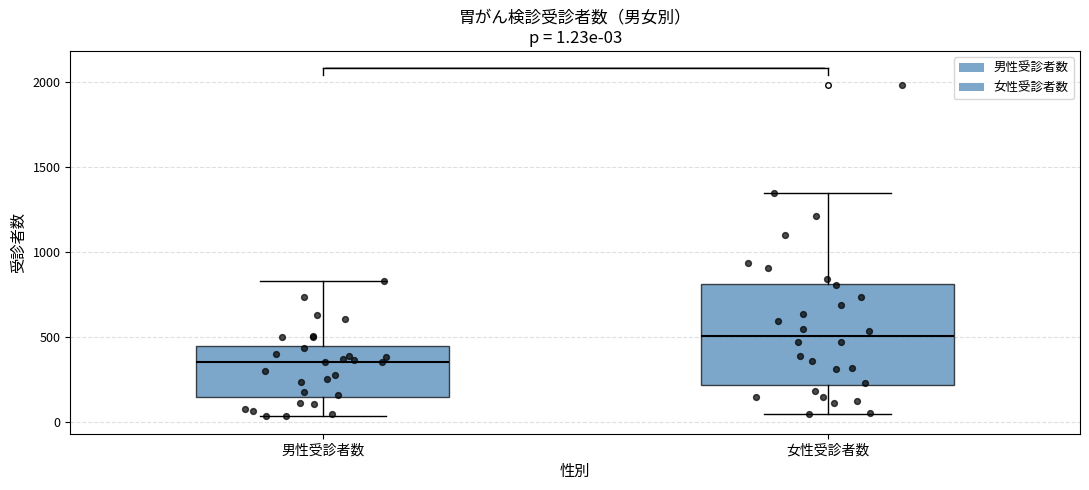

Which box has the highest median line?

女性受診者数